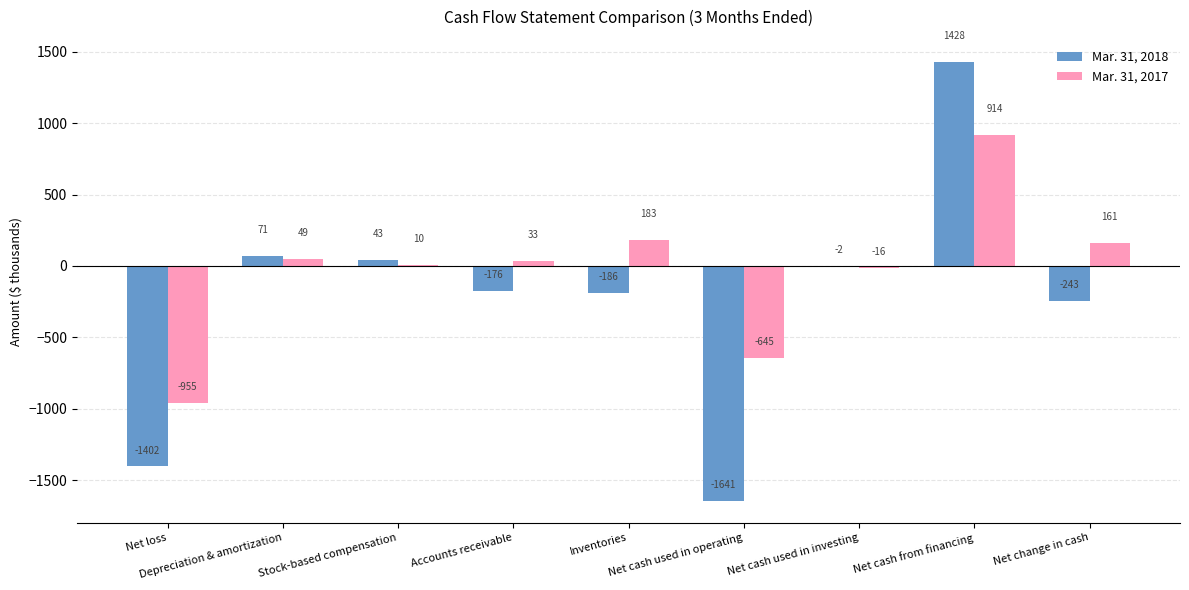

Where is Mar. 31, 2018 nearest to the value -106?

Accounts receivable